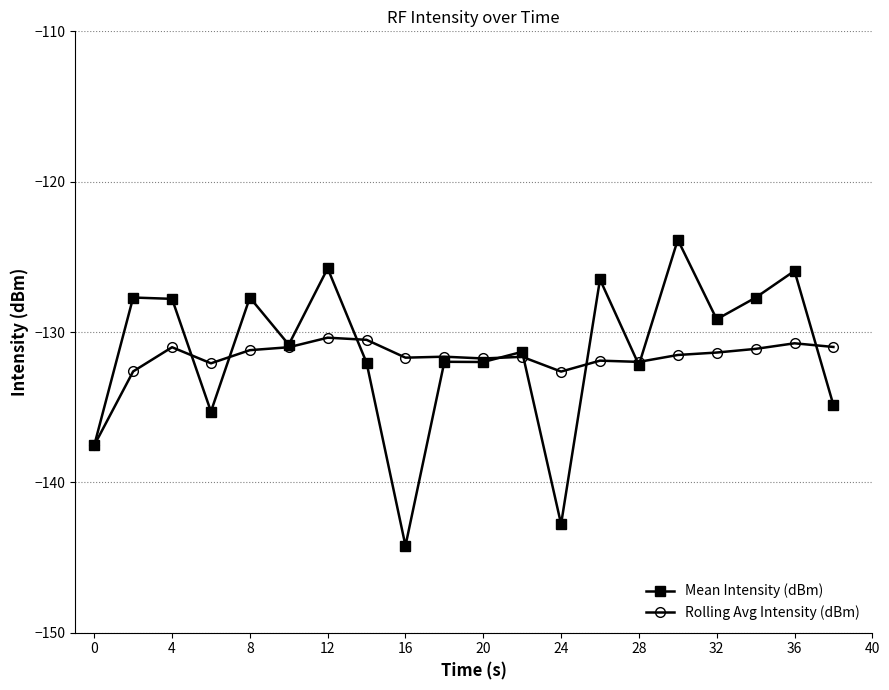

Rank the series by their maximum value, from lowest to highest.

Rolling Avg Intensity (dBm), Mean Intensity (dBm)